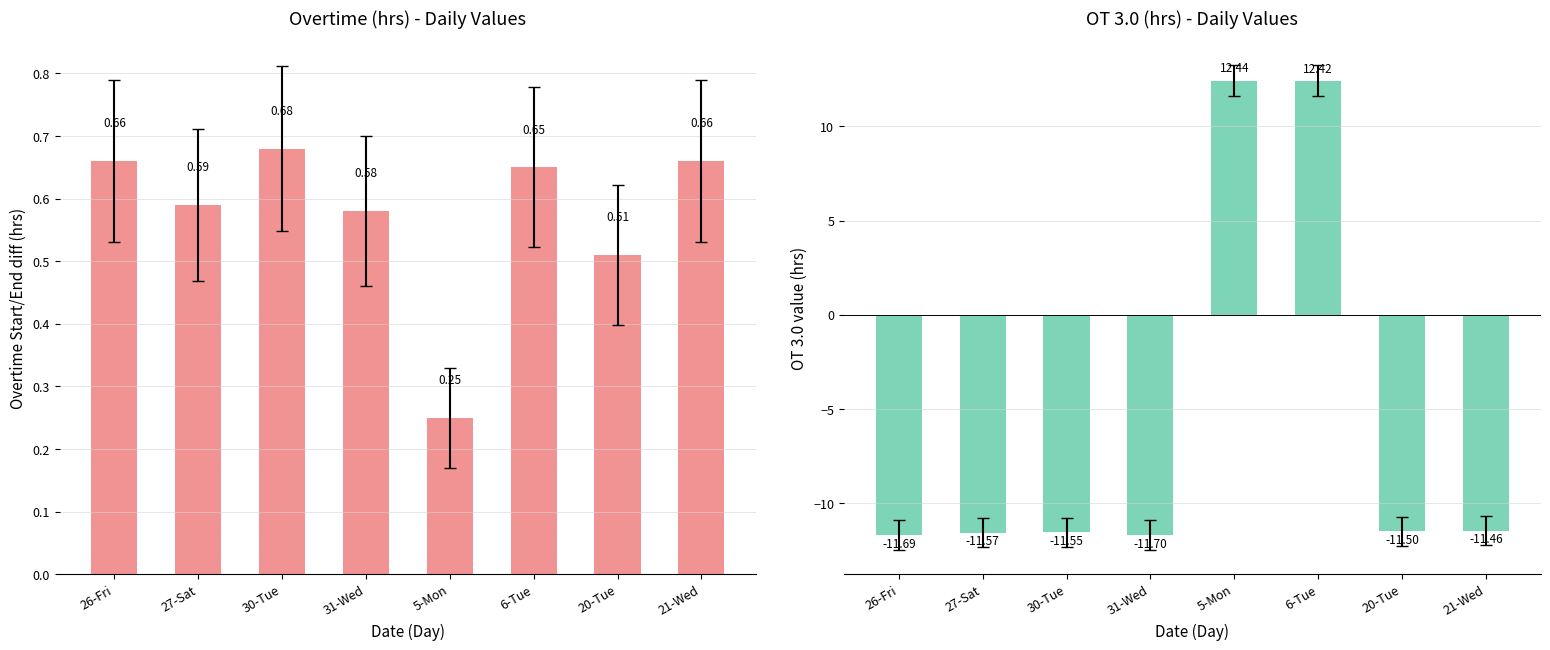

Between 31-Wed and 6-Tue, which series saw the biggest shift?

OT 3.0 (hrs)